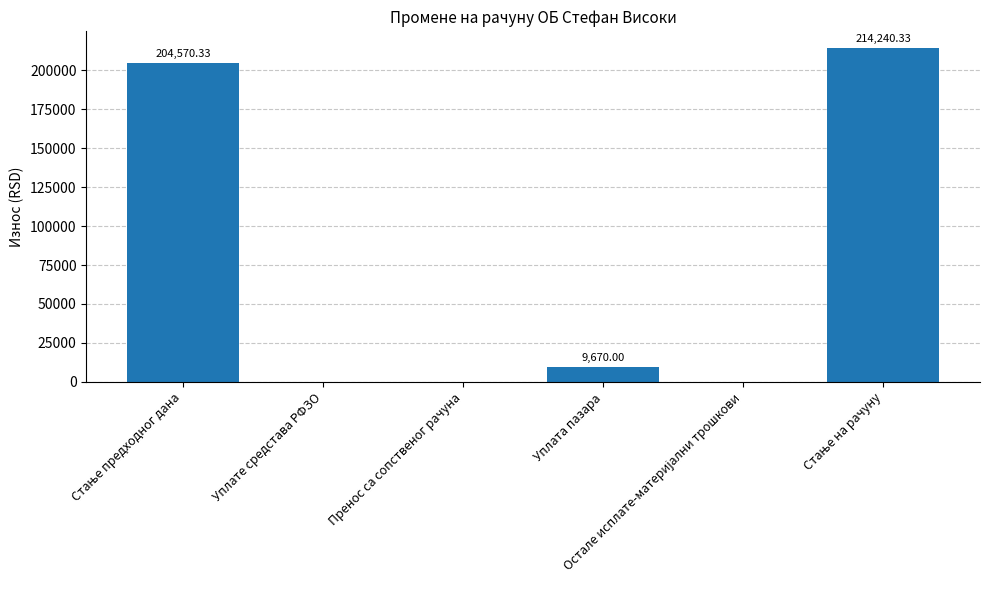

Is it true that the value at Уплате средстава РФЗО is -67040.0?

False